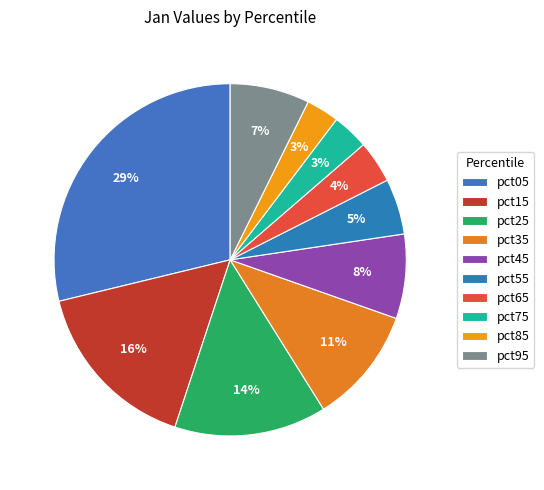

Between pct85 and pct95, which is larger?

pct95